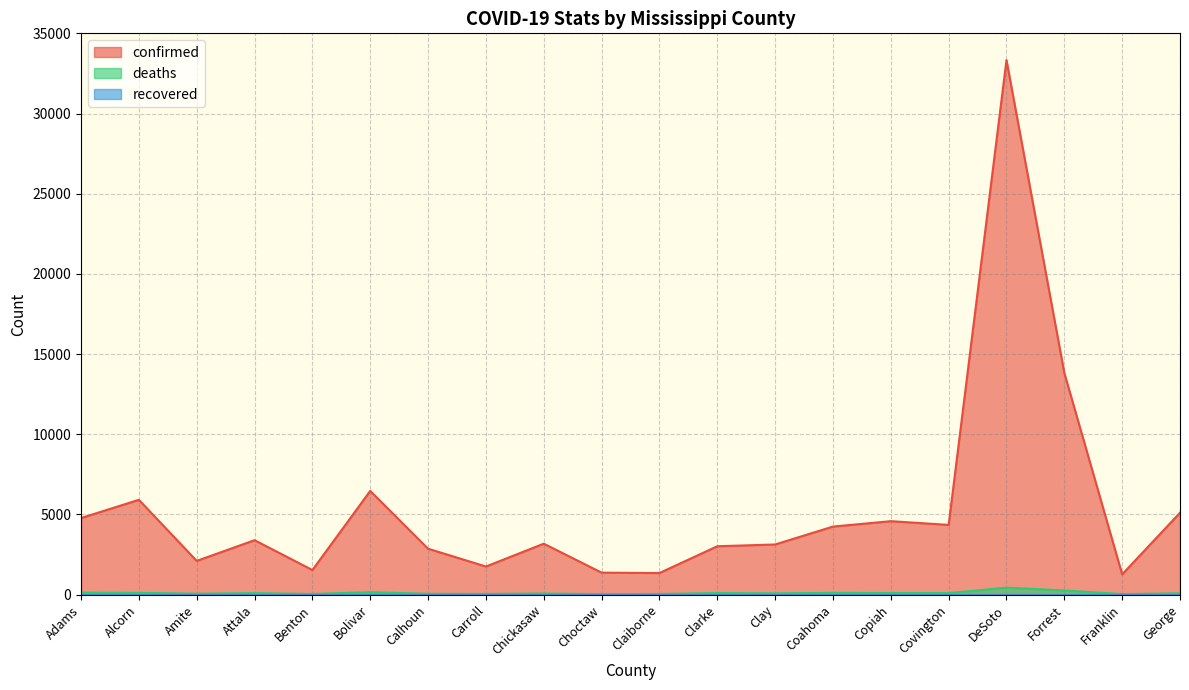

What position from the right is Amite?

18